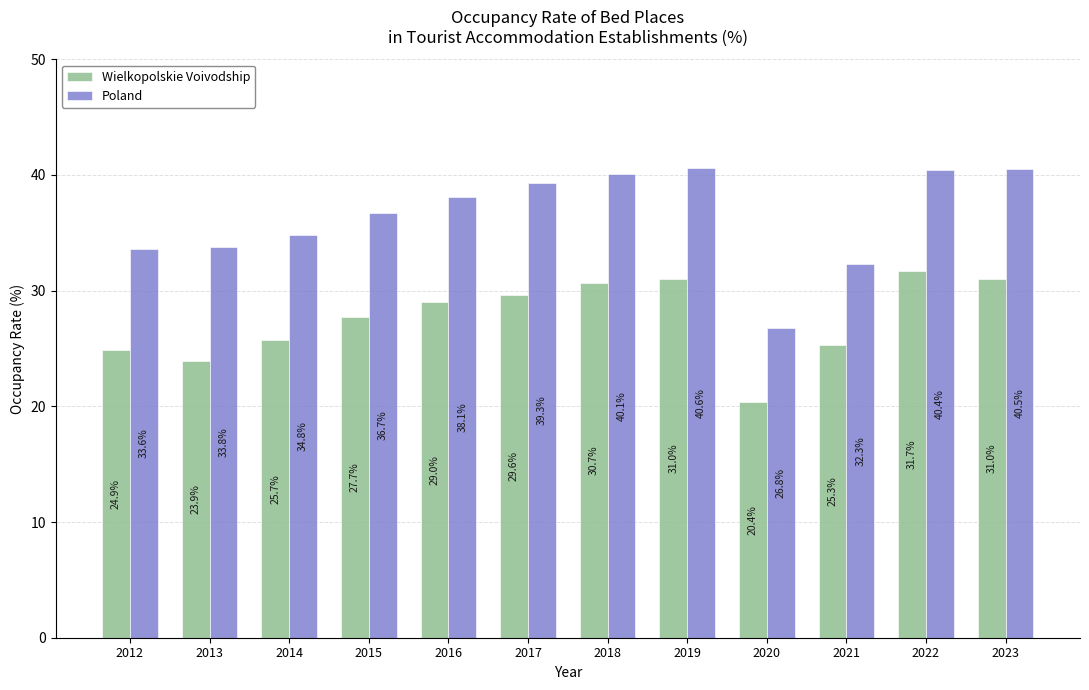

Reading left to right, transcribe all the data shown in this chart.

Wielkopolskie Voivodship: 2012=24.9	2013=23.9	2014=25.7	2015=27.7	2016=29.0	2017=29.6	2018=30.7	2019=31.0	2020=20.4	2021=25.3	2022=31.7	2023=31.0
Poland: 2012=33.6	2013=33.8	2014=34.8	2015=36.7	2016=38.1	2017=39.3	2018=40.1	2019=40.6	2020=26.8	2021=32.3	2022=40.4	2023=40.5